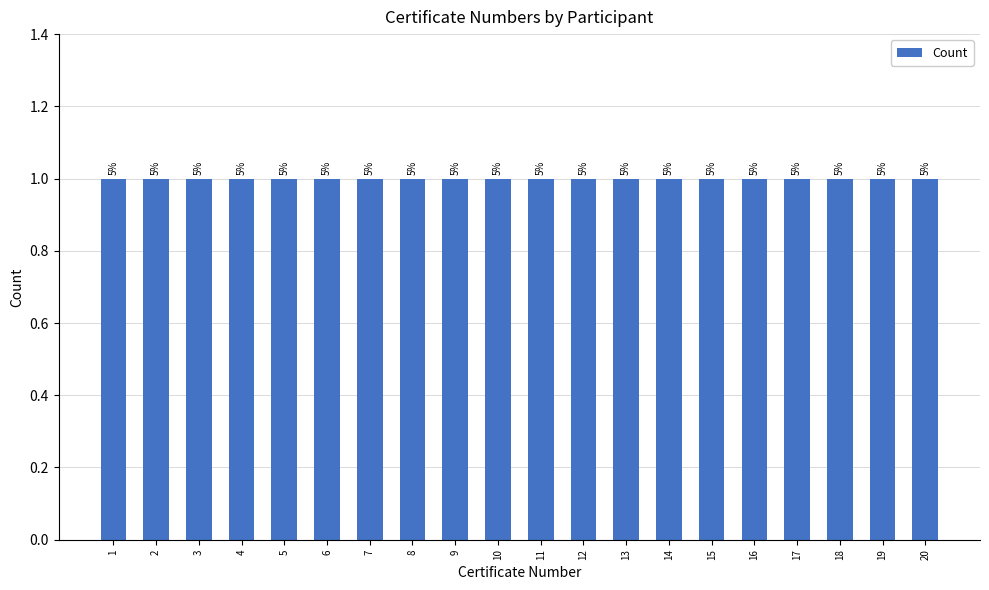

Count the number of values greater than 11.

9